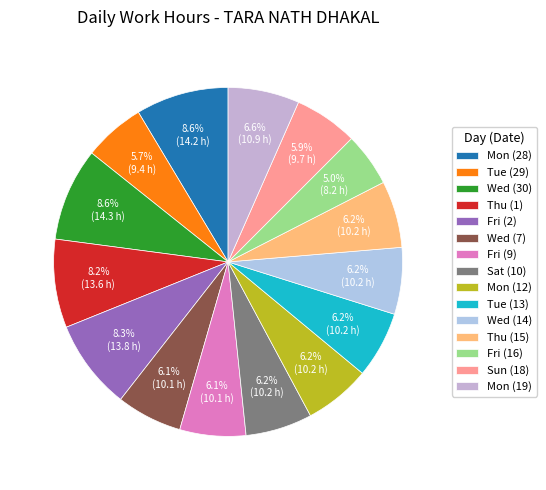

To the nearest percent, what is the difference between the largest and smallest slice percentages?

4%